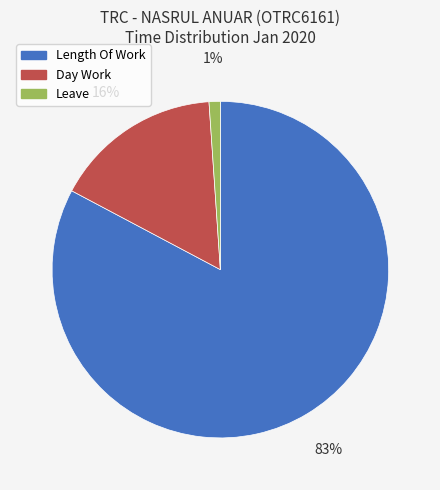

Combined, do Day Work and Length Of Work account for over 50%?

Yes